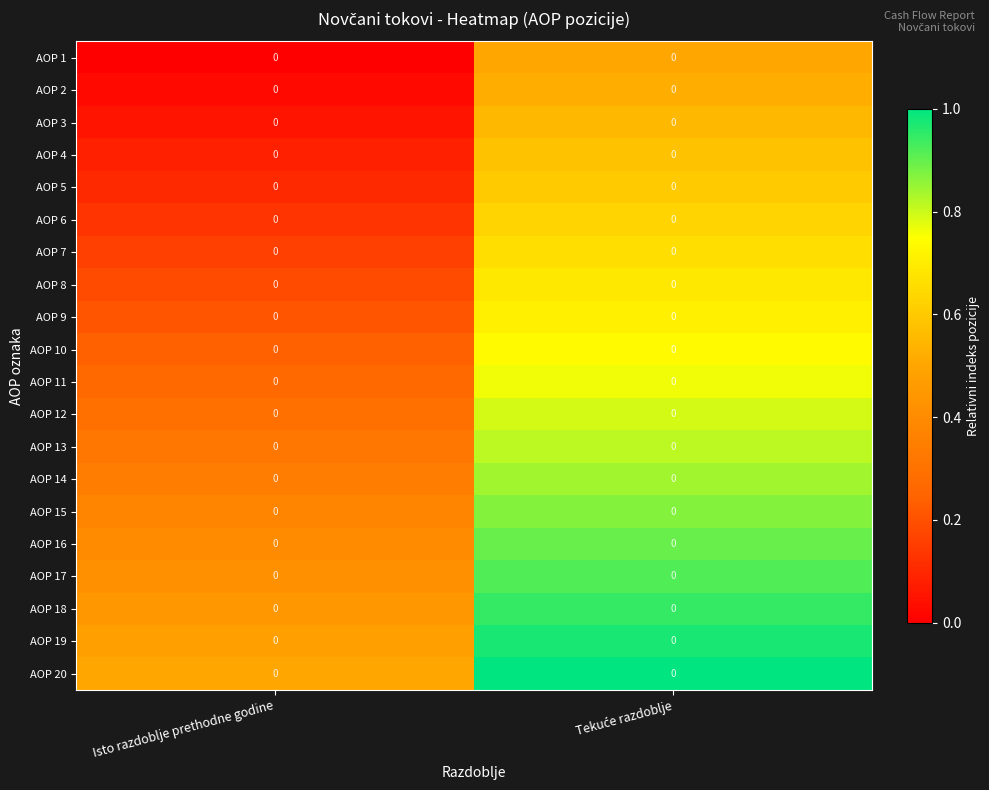

Rank the categories by AOP 9 value from highest to lowest.

Tekuće razdoblje, Isto razdoblje prethodne godine